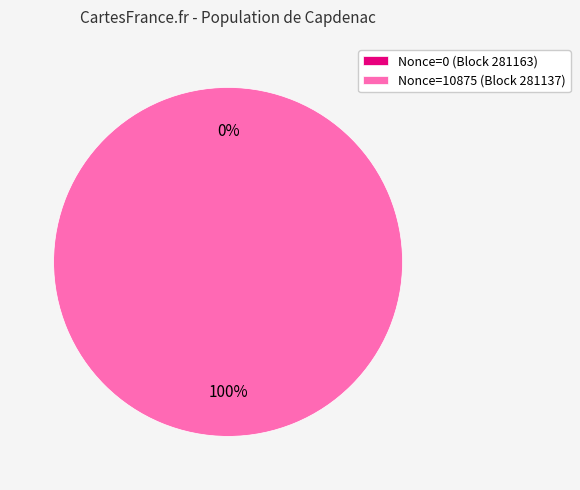

Do 281163 and 281137 together represent more than half of the pie?

Yes